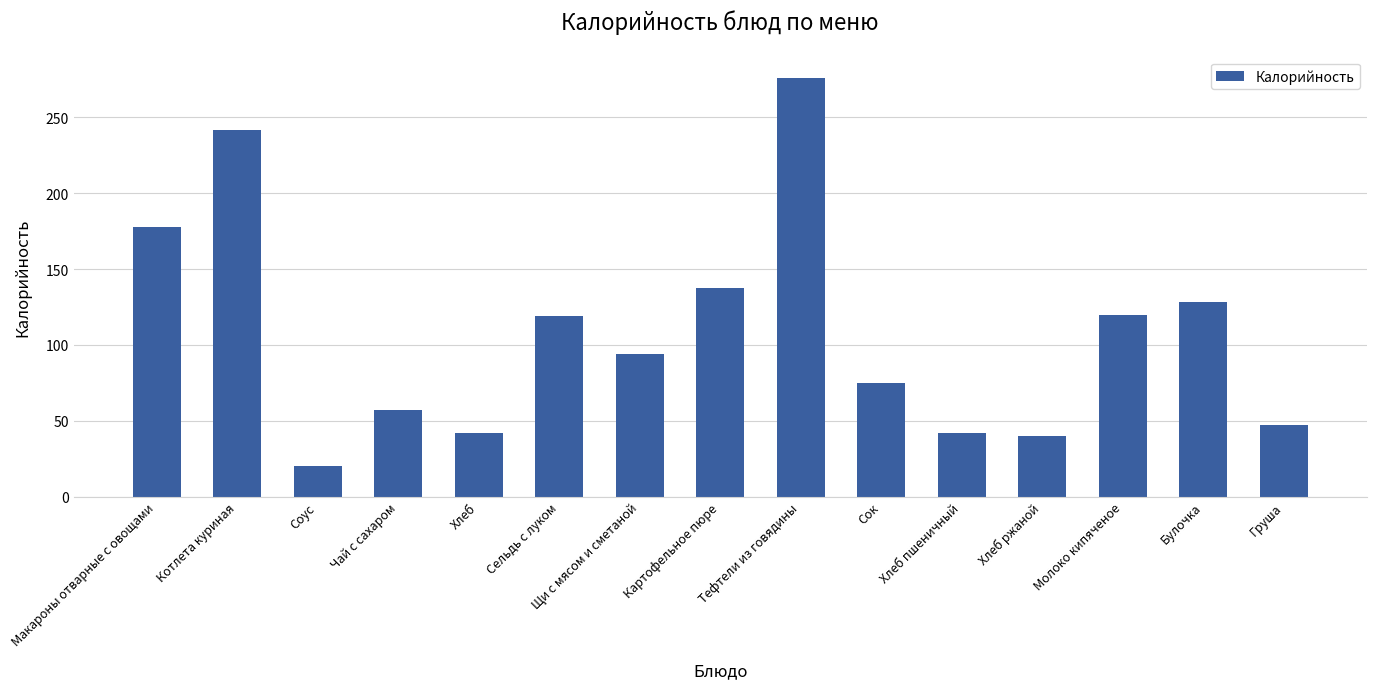

What is the sum of the values at Хлеб and Сок?

116.6